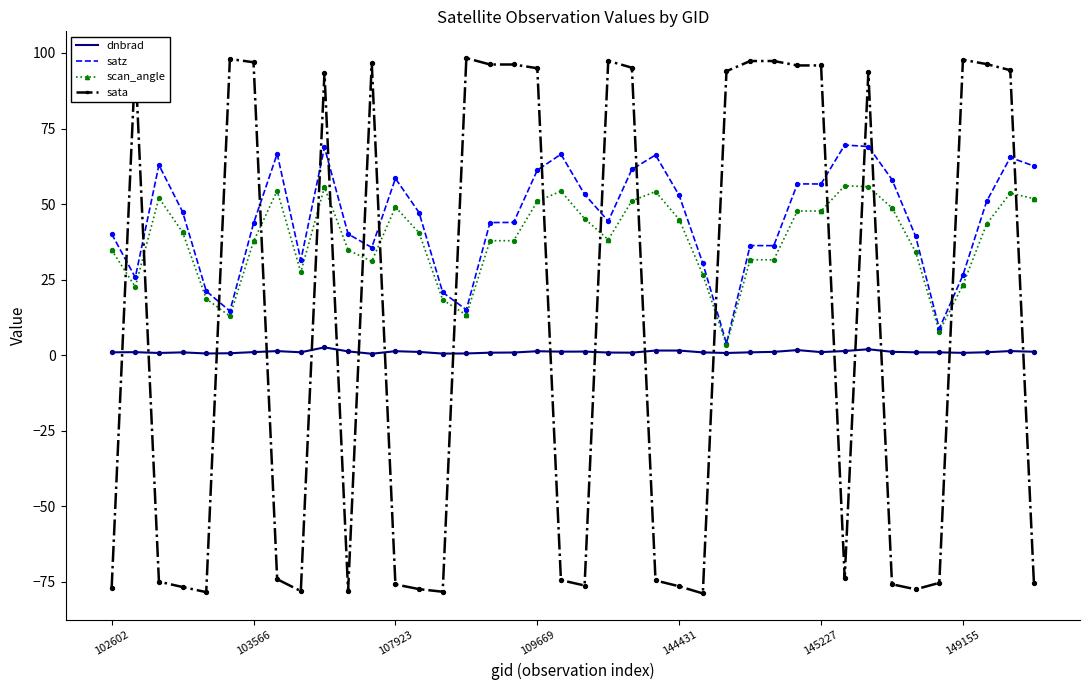

Which series has the widest spread of values?

sata